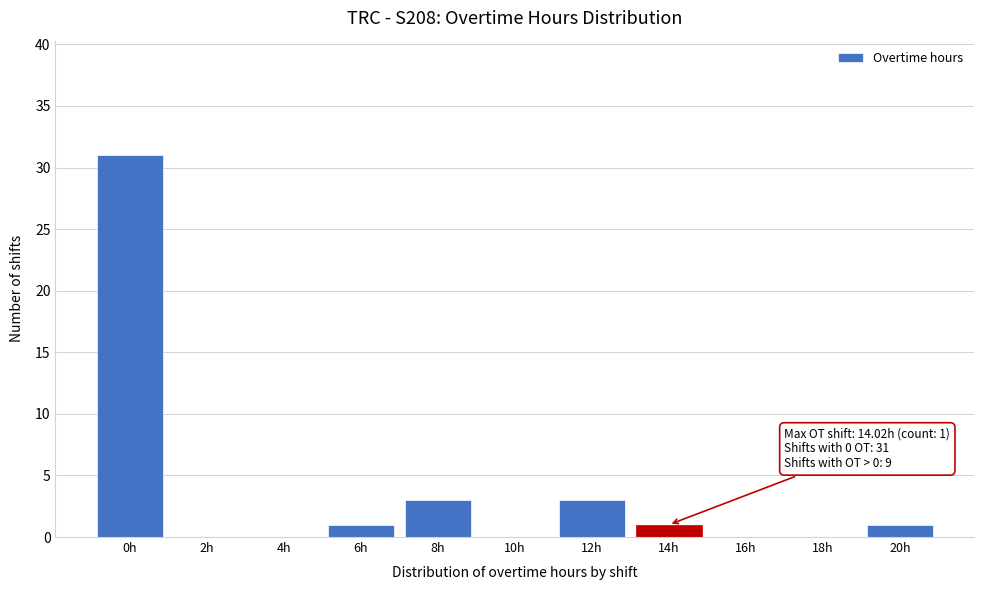

Reading left to right, what are all the values shown in this chart?

0h=31	2h=0	4h=0	6h=1	8h=3	10h=0	12h=3	14h=1	16h=0	18h=0	20h=1